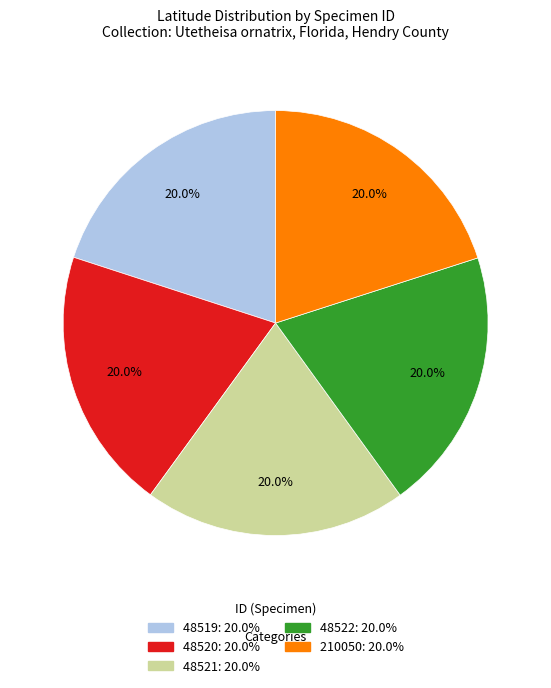

Does 48522 account for over 50% of the chart?

No